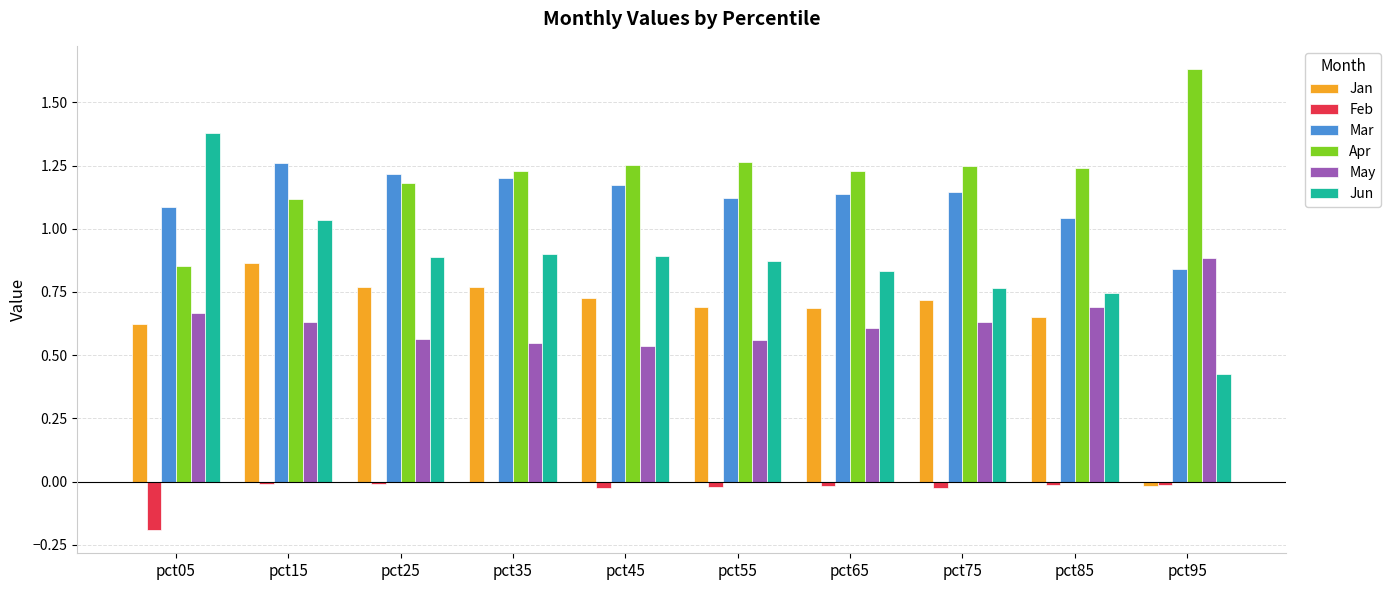

What is the sum of all Jun values?

8.7